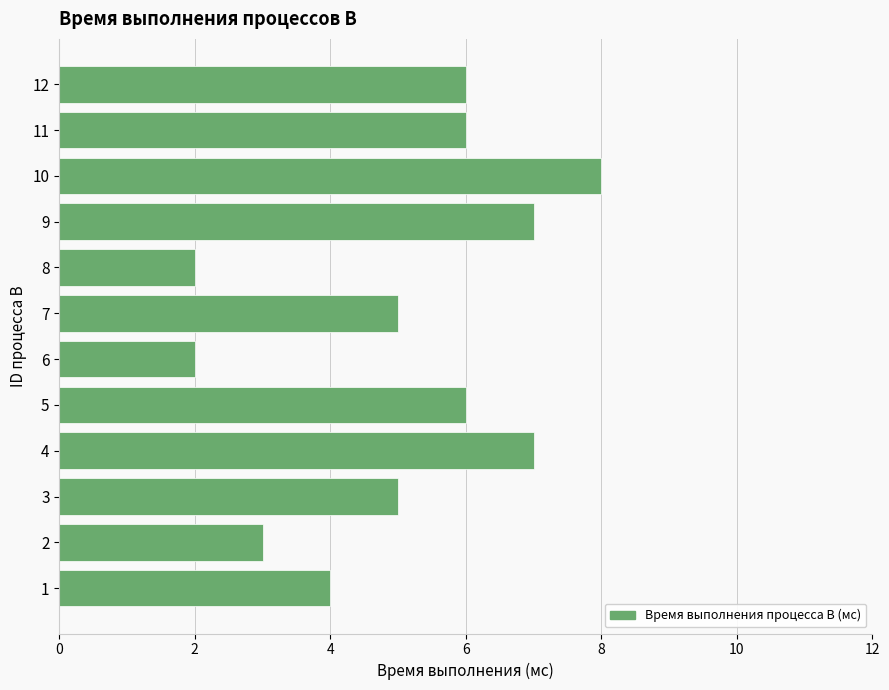

The value at 11 is 9. True or false?

False